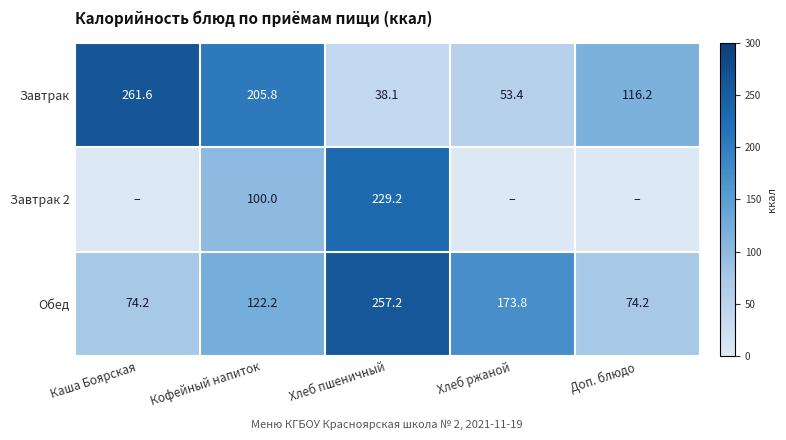

At which category does the chart reach its peak across all series?

Каша Боярская